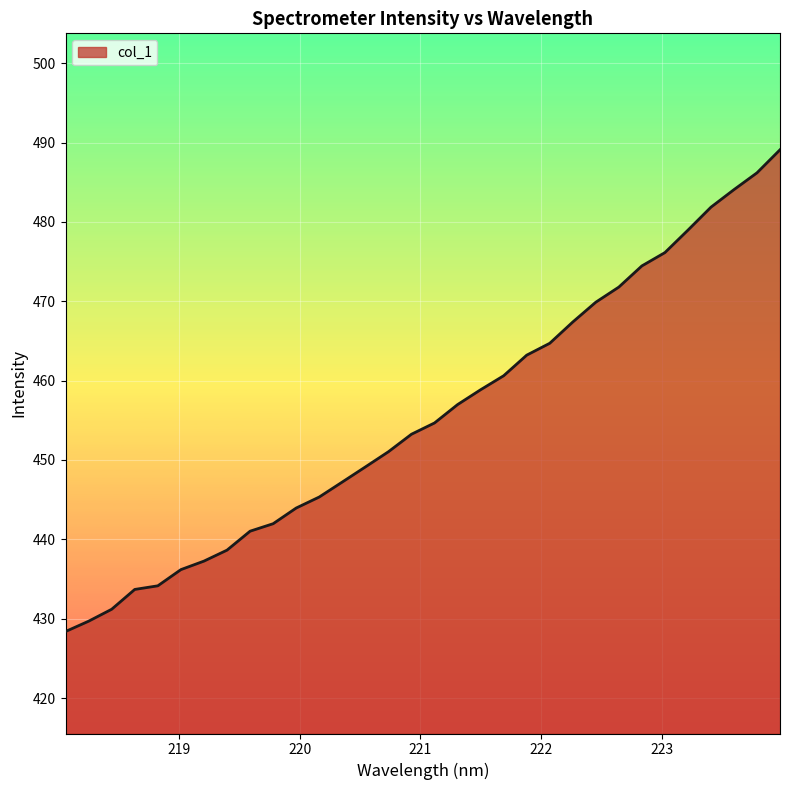

What is the difference between the maximum and minimum values?

60.7